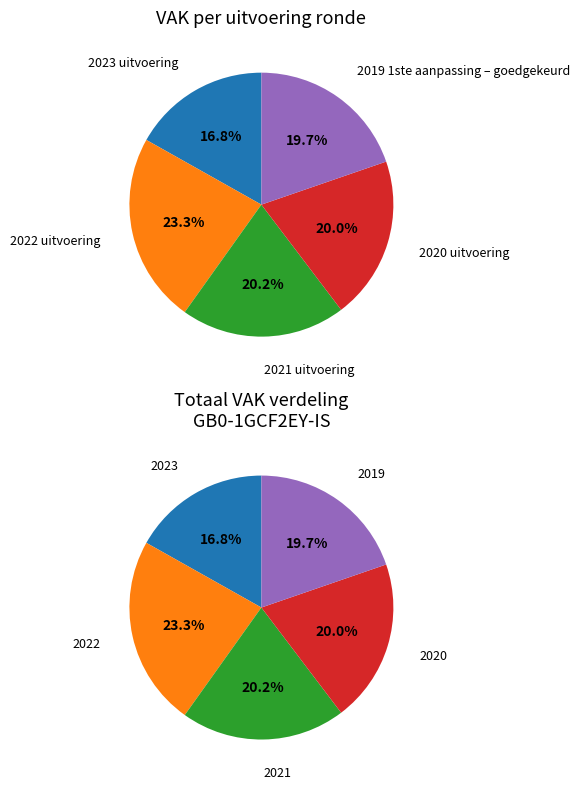

Rank the categories by value from lowest to highest.

2023 uitvoering, 2019 1ste aanpassing – goedgekeurd, 2020 uitvoering, 2021 uitvoering, 2022 uitvoering